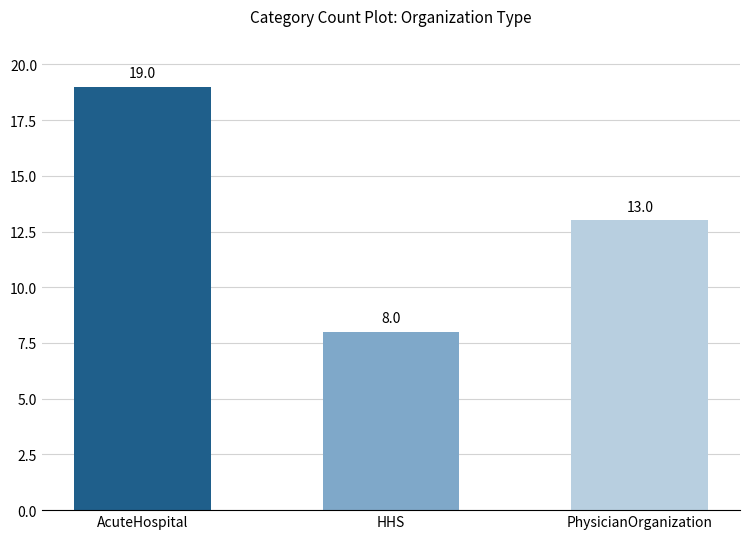

What is the label of the 3rd bar from the left?

PhysicianOrganization